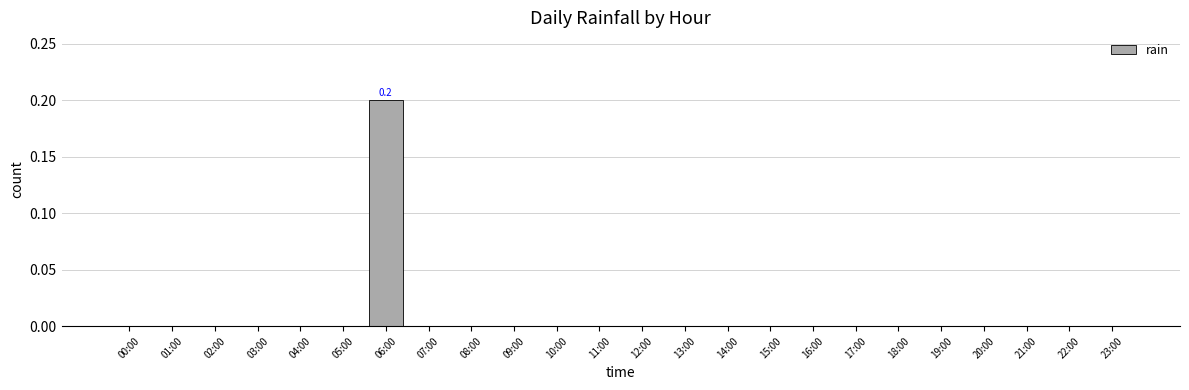

The value at 08:00 is 0.0. True or false?

True